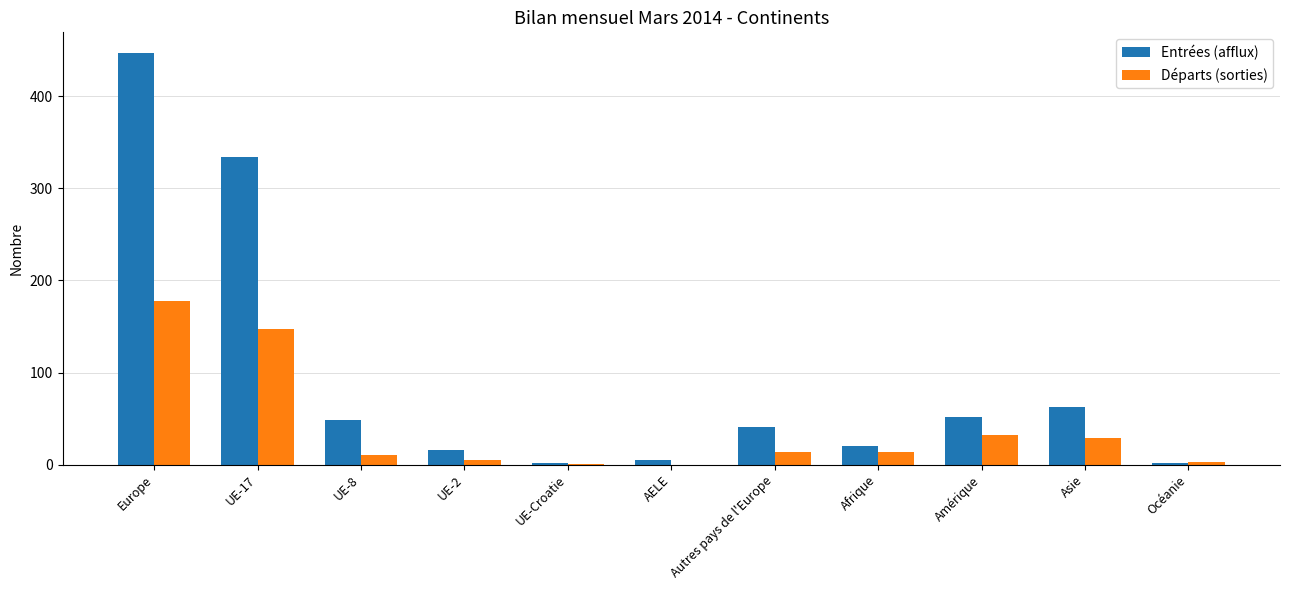

Between Autres pays de l'Europe and Océanie, which series saw the biggest shift?

Entrées (afflux)